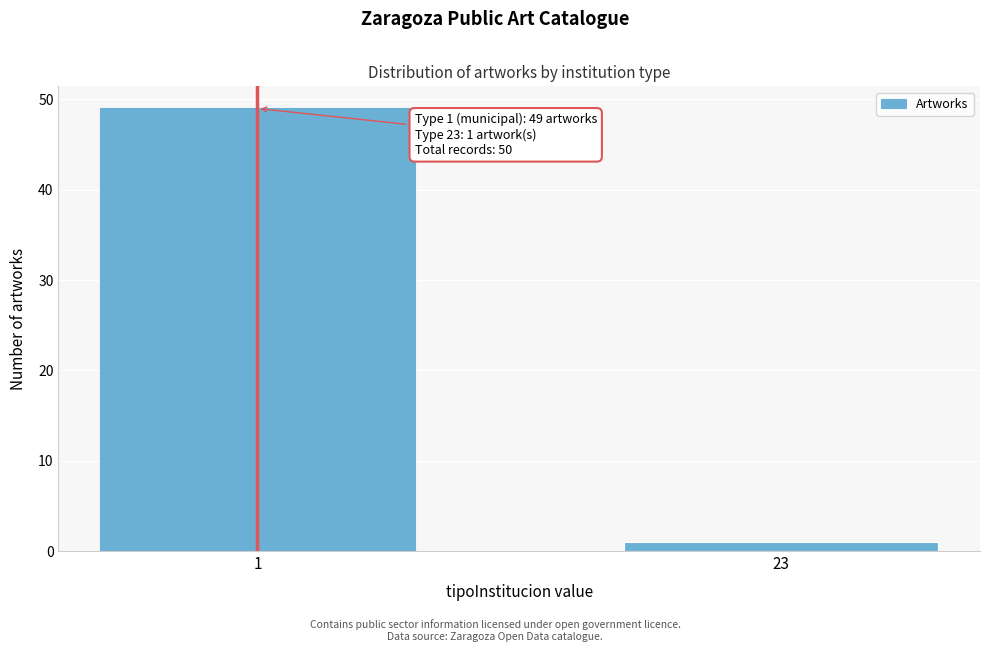

Reading left to right, transcribe all the data shown in this chart.

49	1